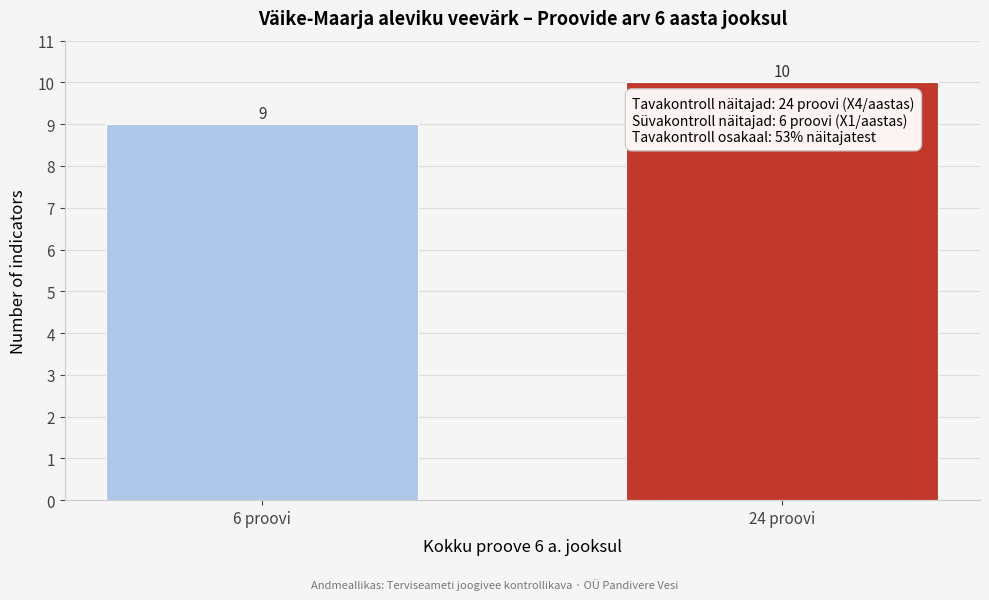

Reading right to left, what are all the values shown in this chart?

24 proovi=10	6 proovi=9